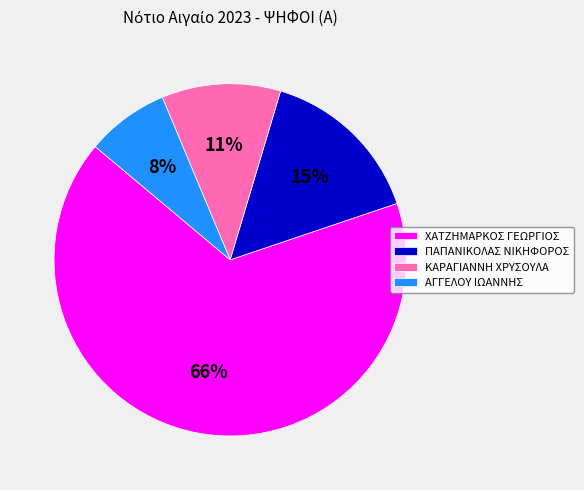

Do ΑΓΓΕΛΟΥ ΙΩΑΝΝΗΣ and ΚΑΡΑΓΙΑΝΝΗ ΧΡΥΣΟΥΛΑ together represent more than half of the pie?

No